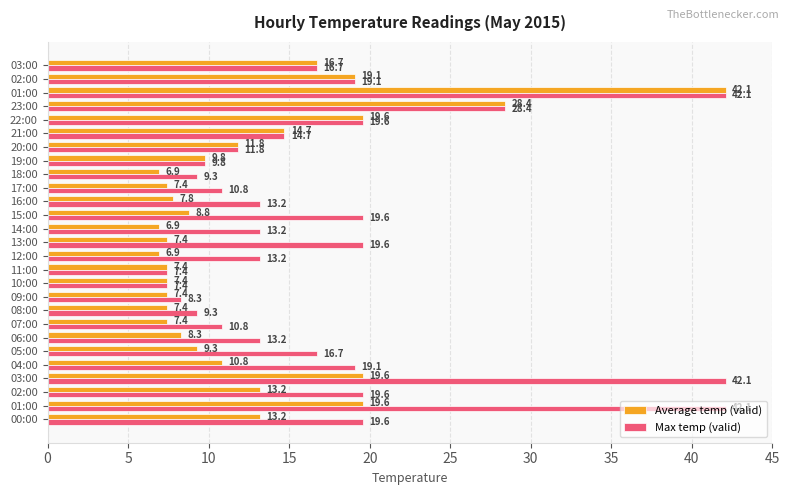

What are all the series names shown in the legend?

Average temp (valid), Max temp (valid)